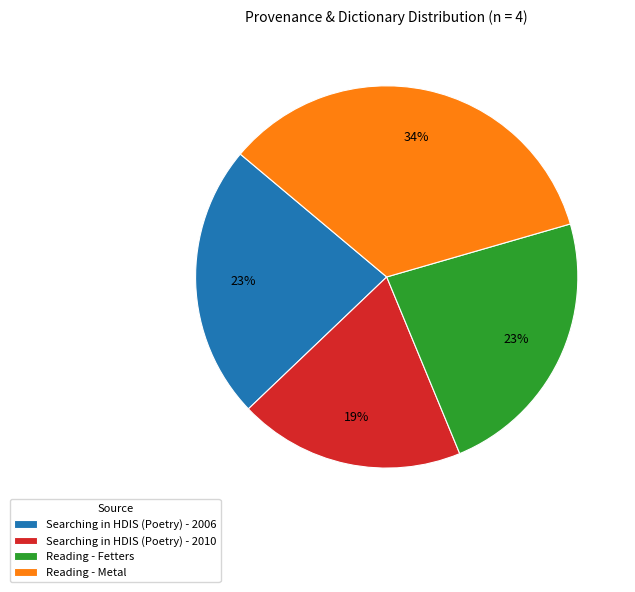

Combined, do Searching in HDIS (Poetry) - 2010 and Reading - Metal account for over 50%?

Yes